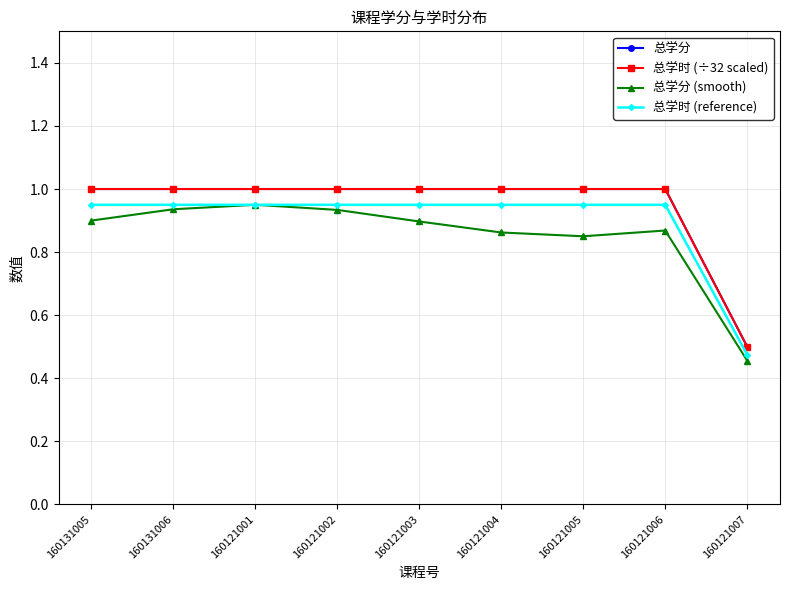

Reading left to right, what are all the values shown in this chart?

总学分: 1.0	1.0	1.0	1.0	1.0	1.0	1.0	1.0	0.5
总学时 (÷32 scaled): 1.0	1.0	1.0	1.0	1.0	1.0	1.0	1.0	0.5
总学分 (smooth): 0.9	0.9	0.9	0.9	0.9	0.9	0.9	0.9	0.5
总学时 (reference): 0.9	0.9	0.9	0.9	0.9	0.9	0.9	0.9	0.5